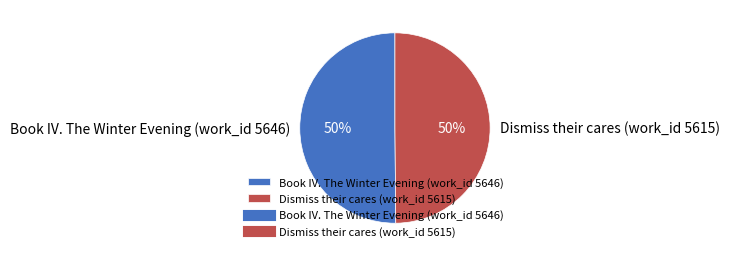

Count the number of slices in the pie.

2